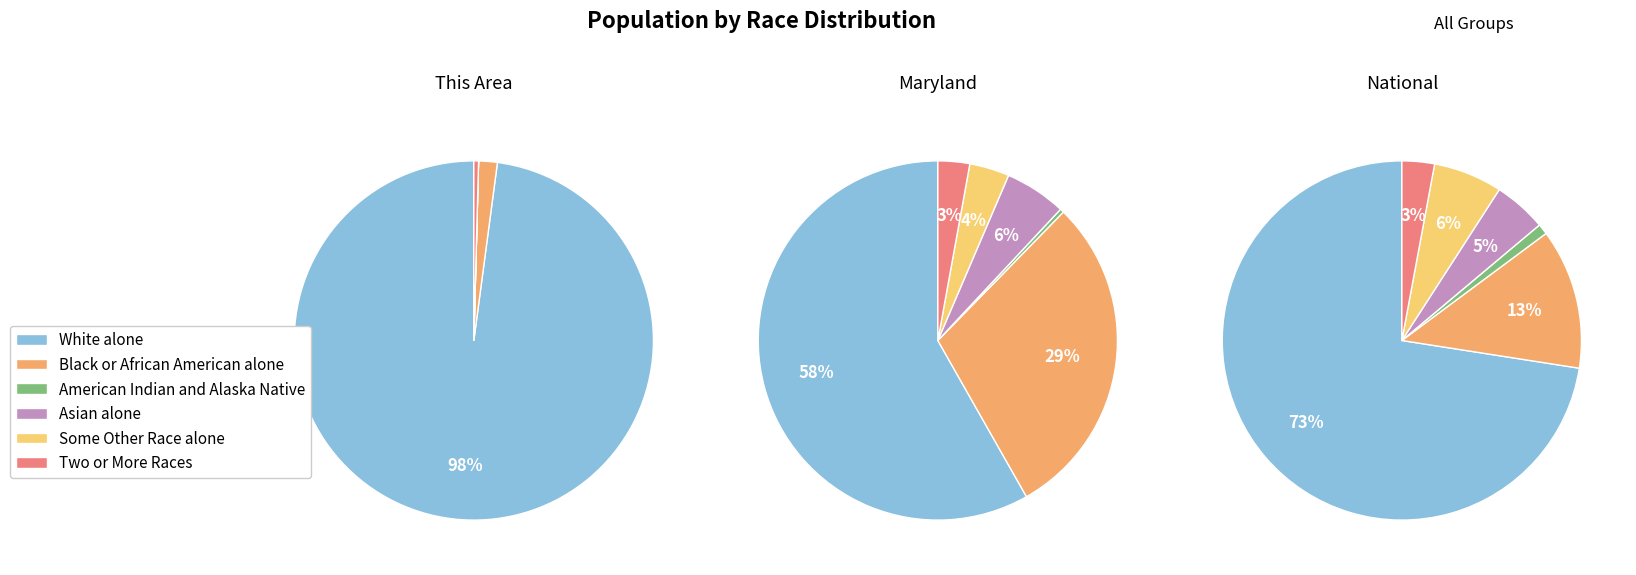

Does any single category account for the majority?

Yes